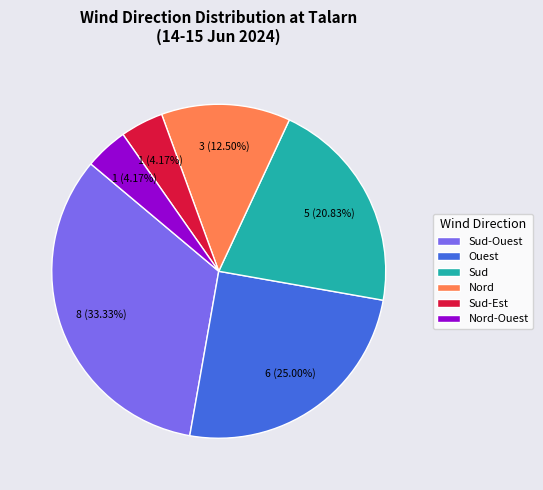

Which slice is the largest?

Sud-Ouest